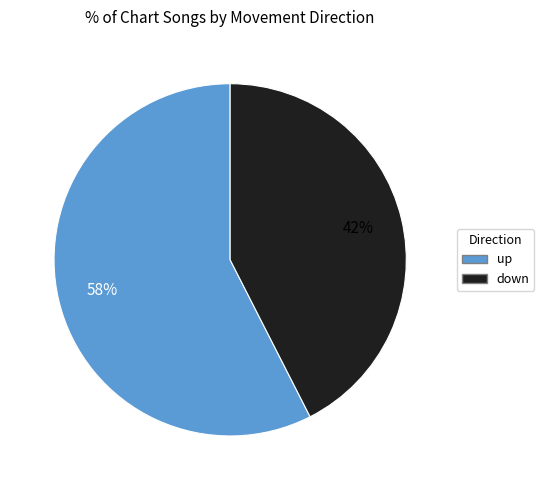

To the nearest percent, what is the average slice percentage?

50%